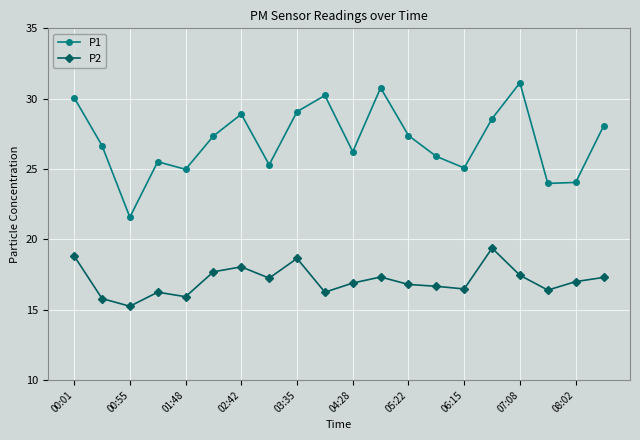

What is the greatest value displayed?

31.1